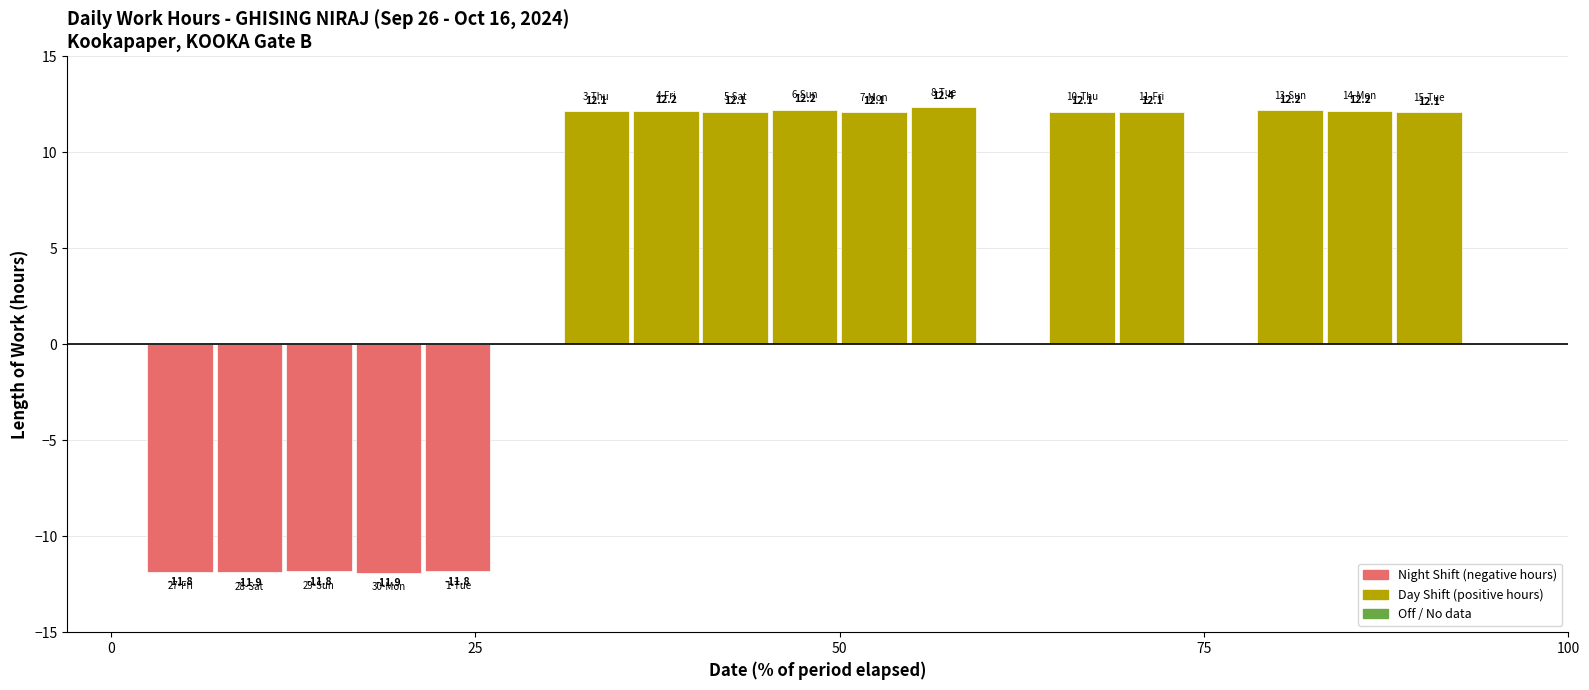

What is the minimum value shown in the chart?

-11.9